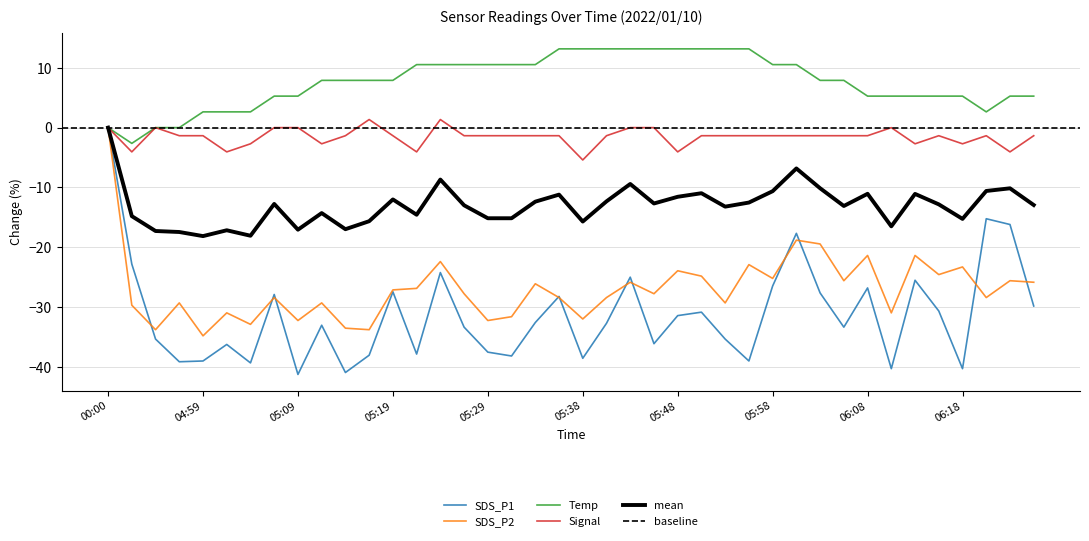

What is the total value across all series at 05:21?

-58.2